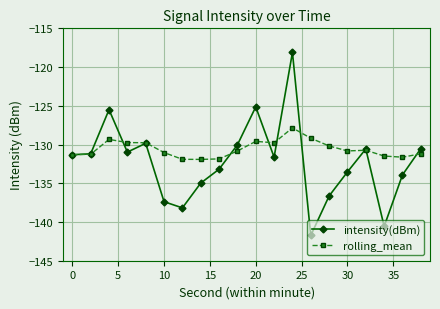

True or false: intensity(dBm) has more than 2 interior local peaks.

True